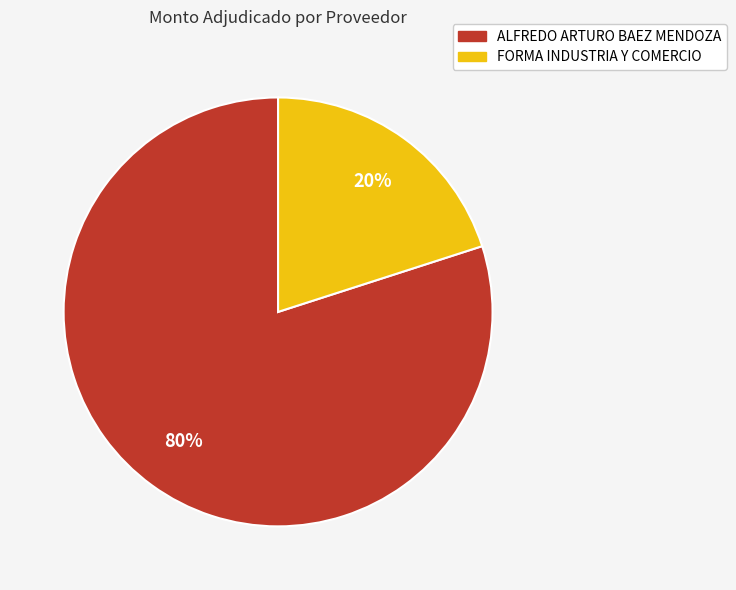

Which category accounts for the majority?

ALFREDO ARTURO BAEZ MENDOZA